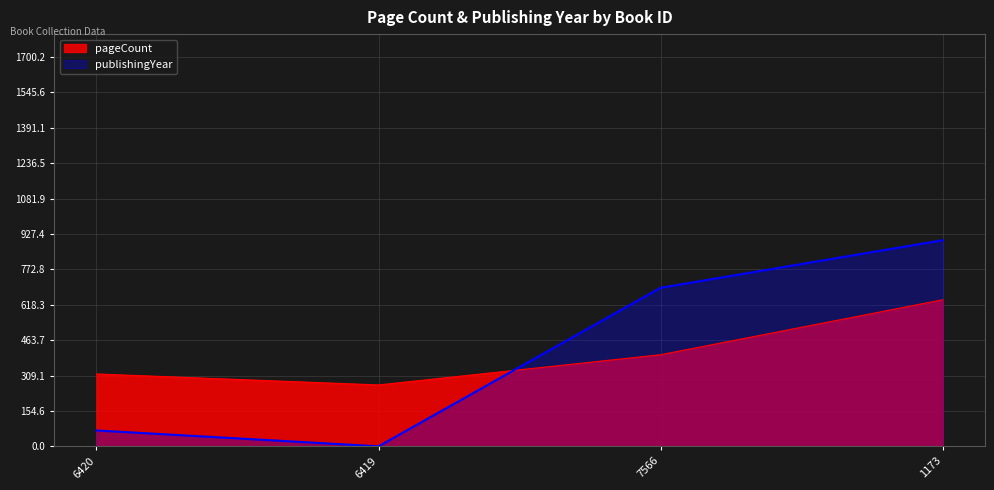

At which label is publishingYear closest to 450?

7566